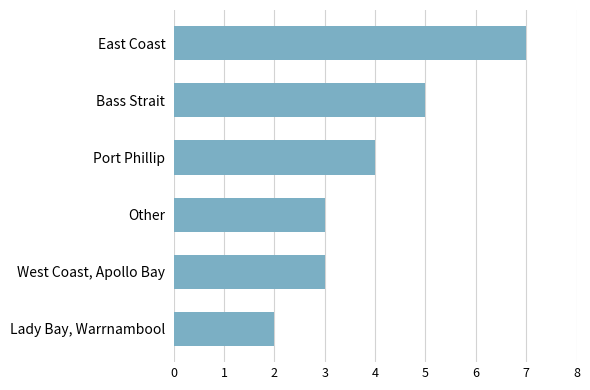

What value does the data have at West Coast, Apollo Bay?

3